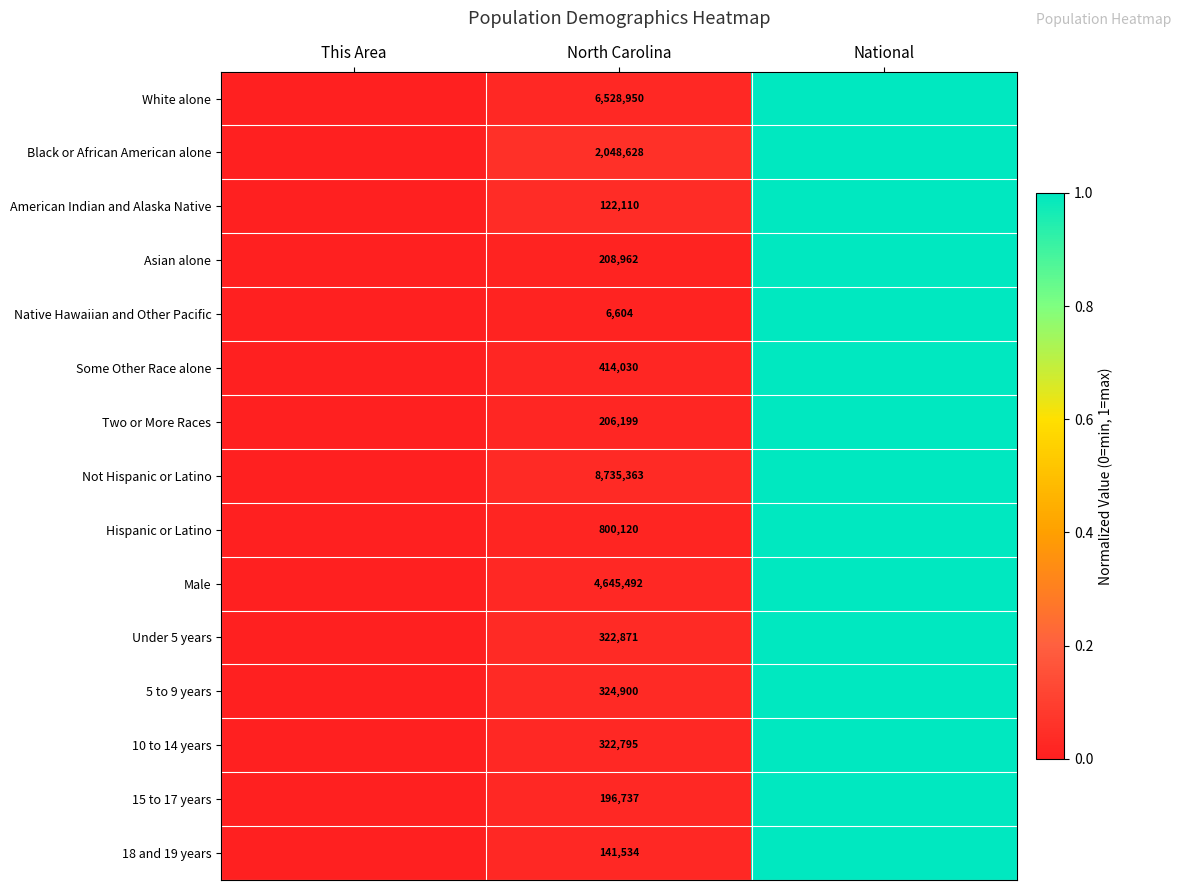

Between This Area and National, which is larger?

National